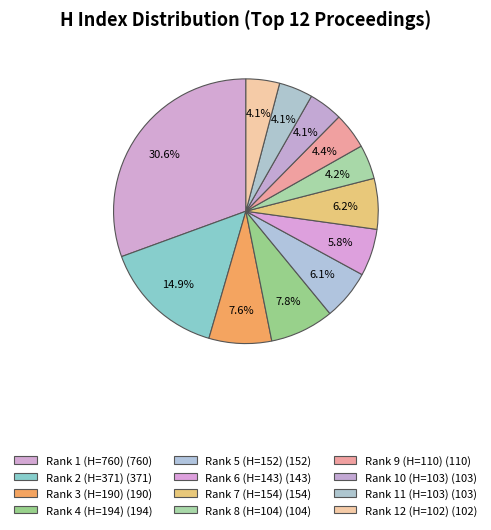

What portion of the pie excludes Rank 9 (H=110)?

95.6%